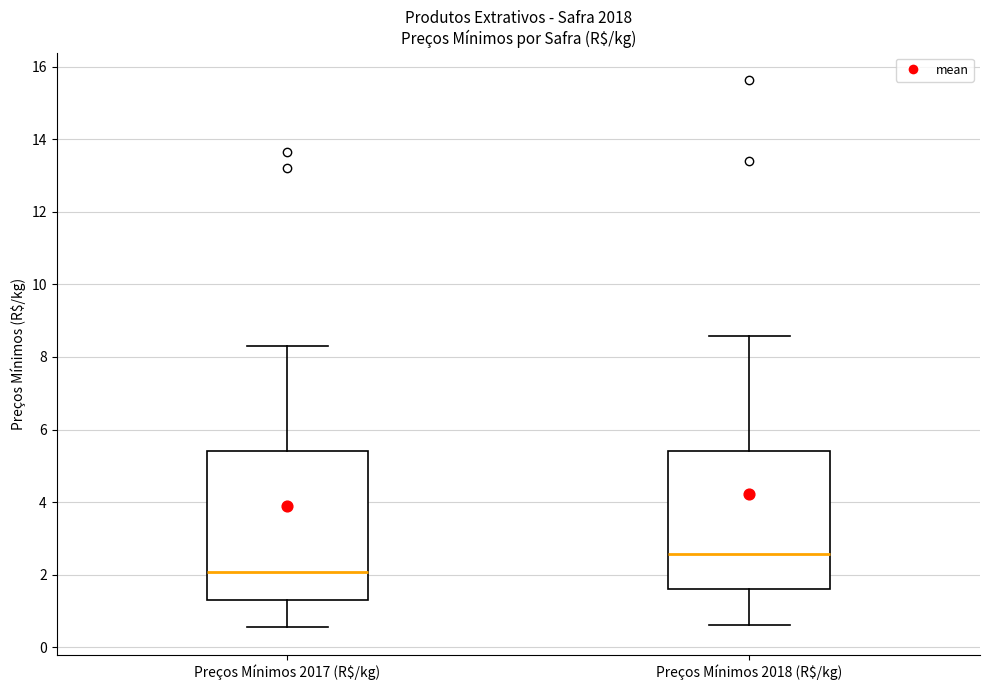

Reading left to right, read every box against the y-axis: the position of its median line, the range the box covers, and the ends of its whiskers. The values are not printed on the chart, so give them approximately, as read against the axis.

Preços Mínimos 2017 (R$/kg): median 2.0, box 1.2 to 5.4, whiskers 0.6 to 8.4
Preços Mínimos 2018 (R$/kg): median 2.6, box 1.6 to 5.4, whiskers 0.6 to 8.6